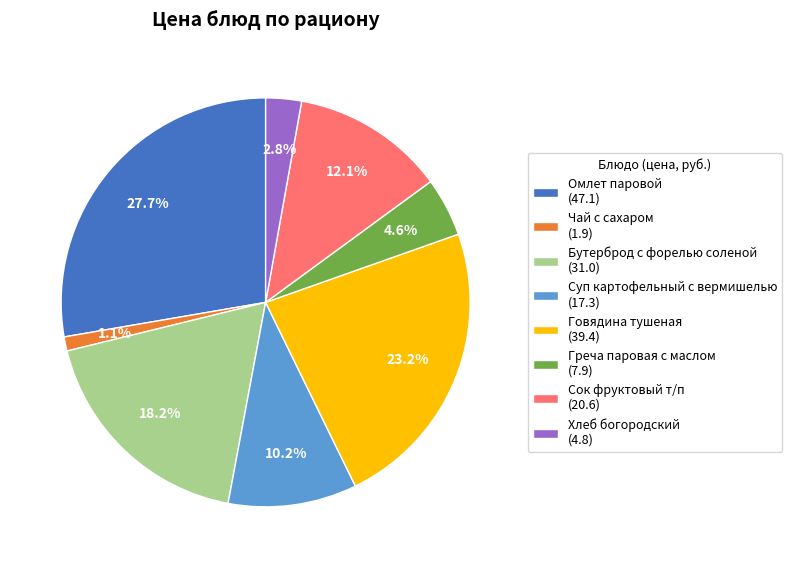

What is the largest slice in the pie chart?

Омлет паровой